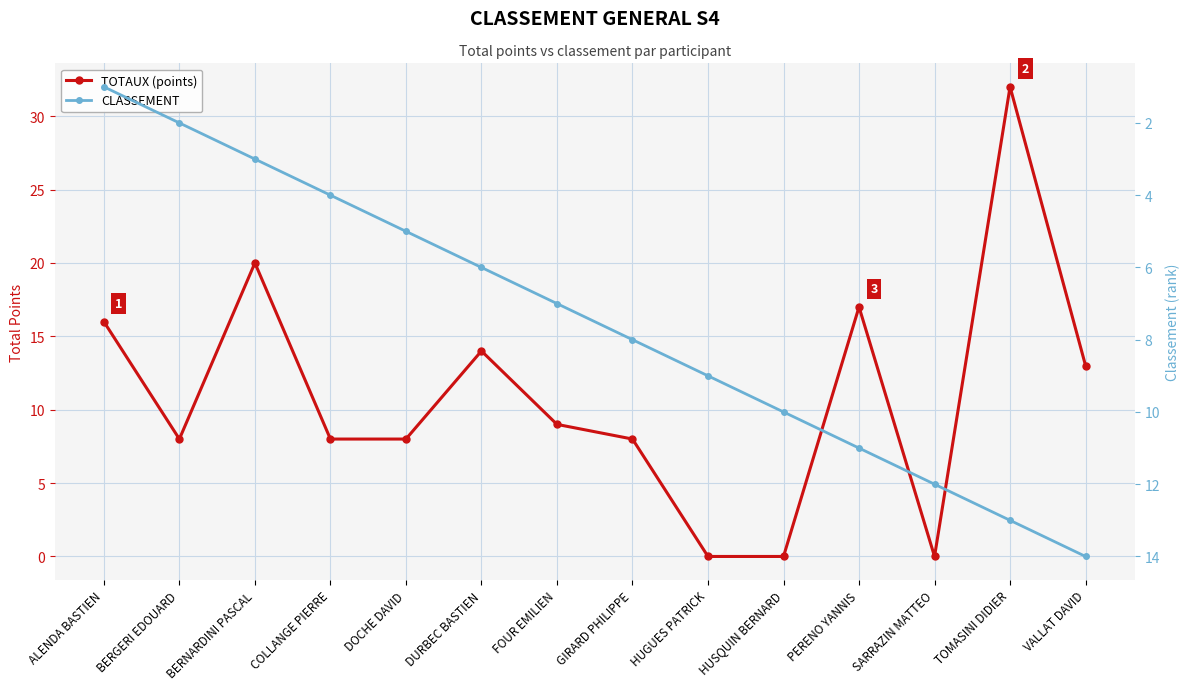

Which series ends up on top after the final intersection of CLASSEMENT and TOTAUX (points)?

CLASSEMENT